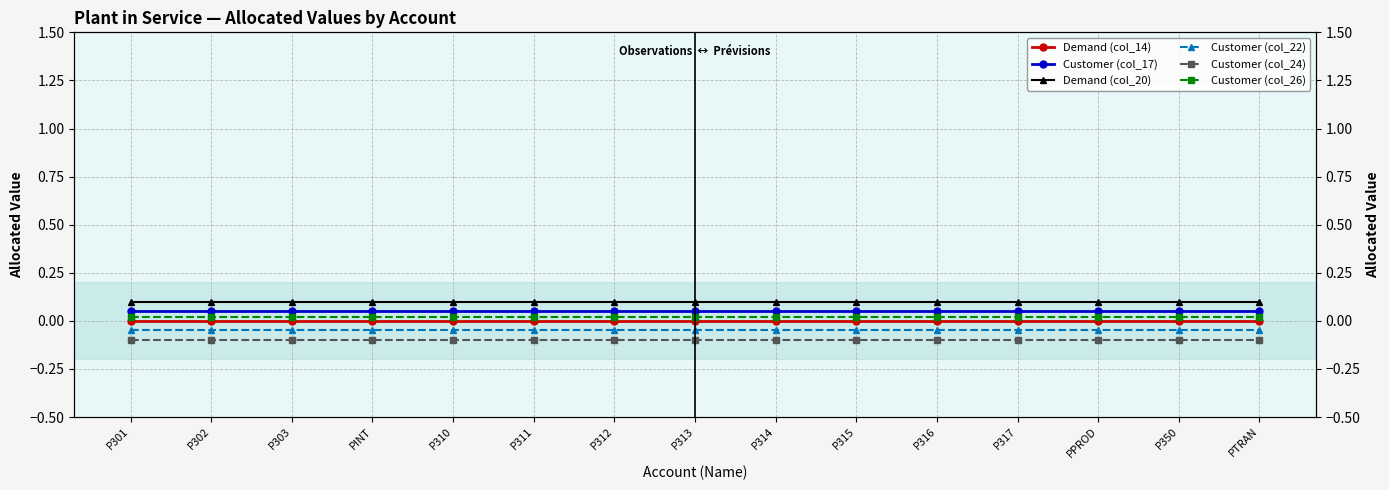

List the series in order of their peak value, lowest first.

Customer (col_24), Customer (col_22), Demand (col_14), Customer (col_26), Customer (col_17), Demand (col_20)